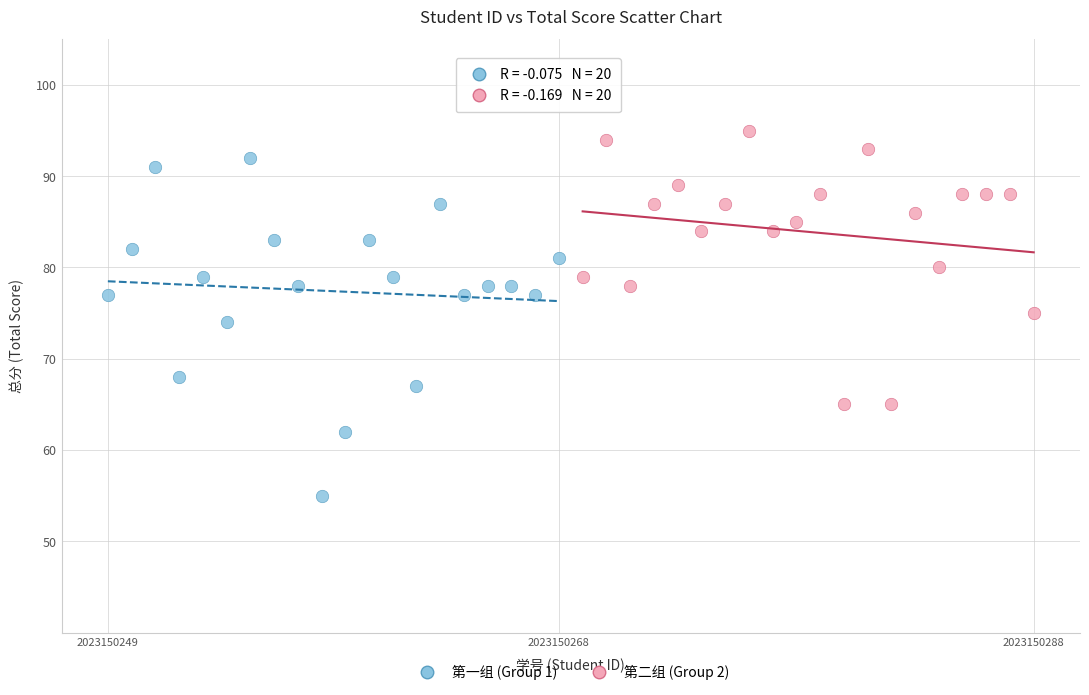

Which series reaches the maximum Y coordinate?

第二组 (Group 2)